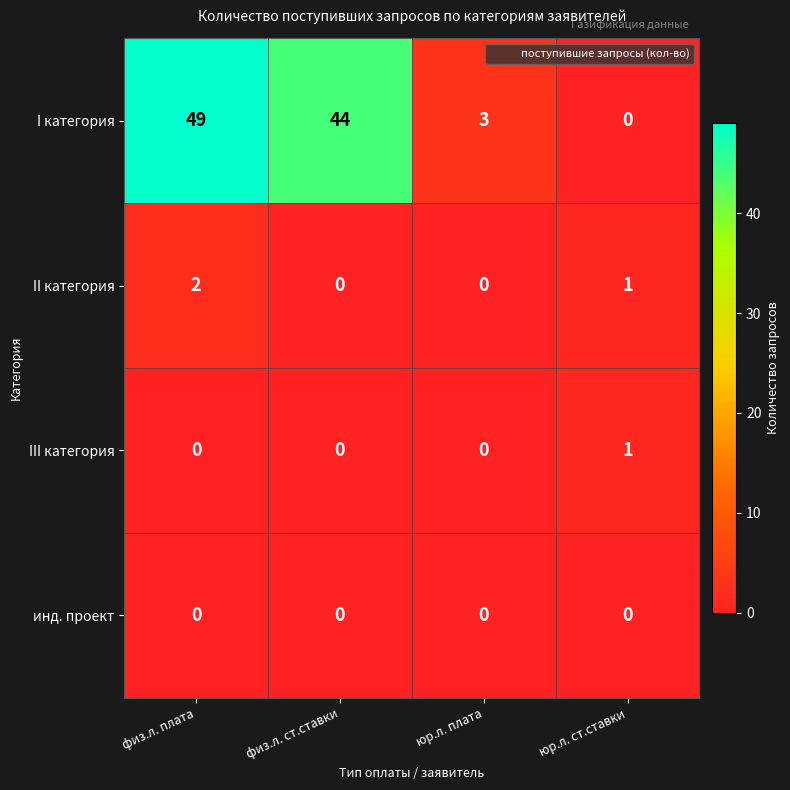

Count the number of data series in this chart.

4